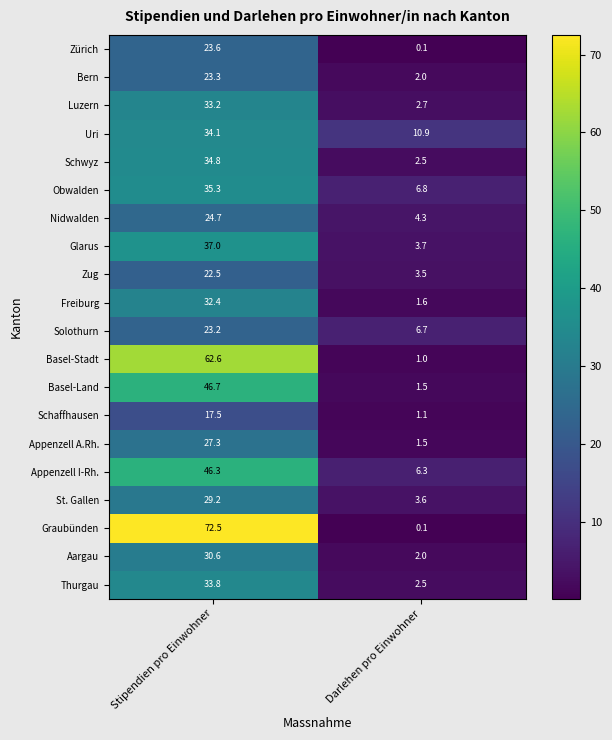

What is the average value of the Graubünden series?

36.3